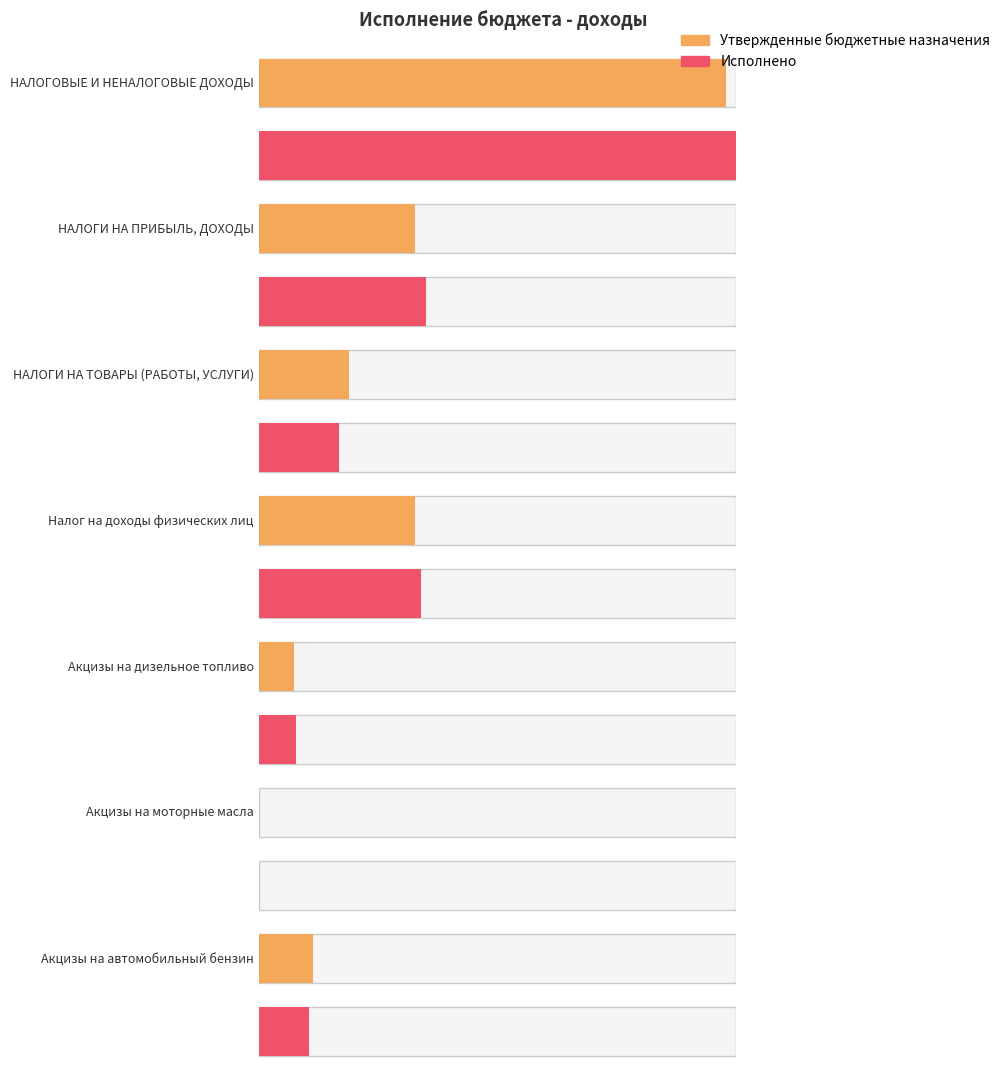

What is the label of the 1st bar from the right?

Акцизы на автомобильный бензин